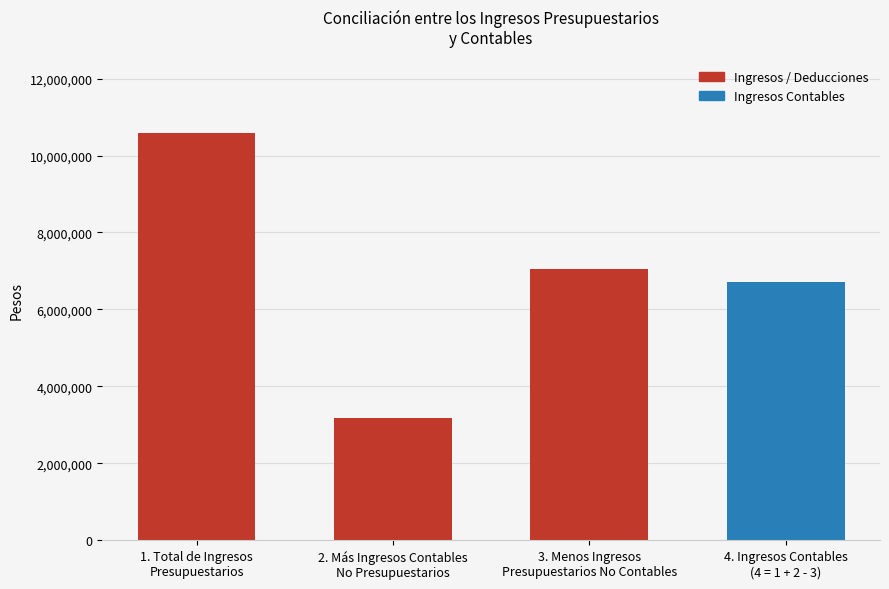

Which category has the highest value across all series?

1. Total de Ingresos
Presupuestarios